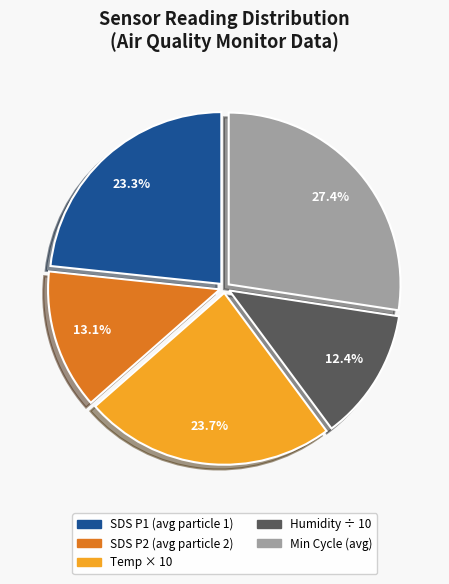

Is there a majority slice in this chart?

No